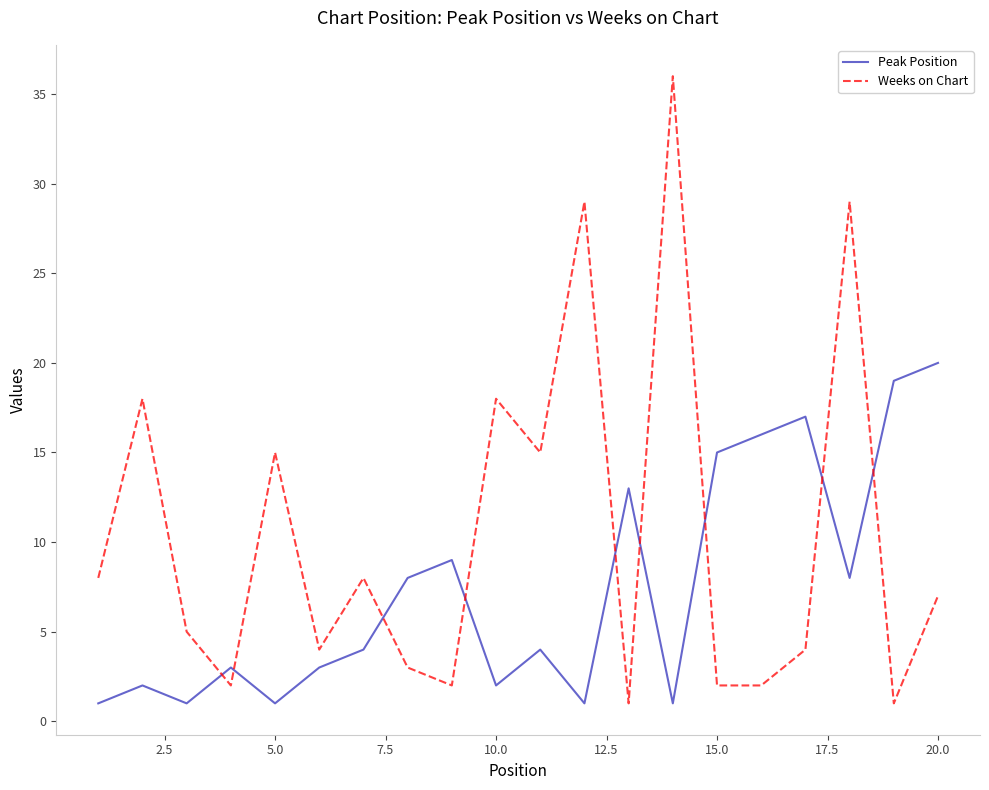

What is the maximum value shown in the chart?

36